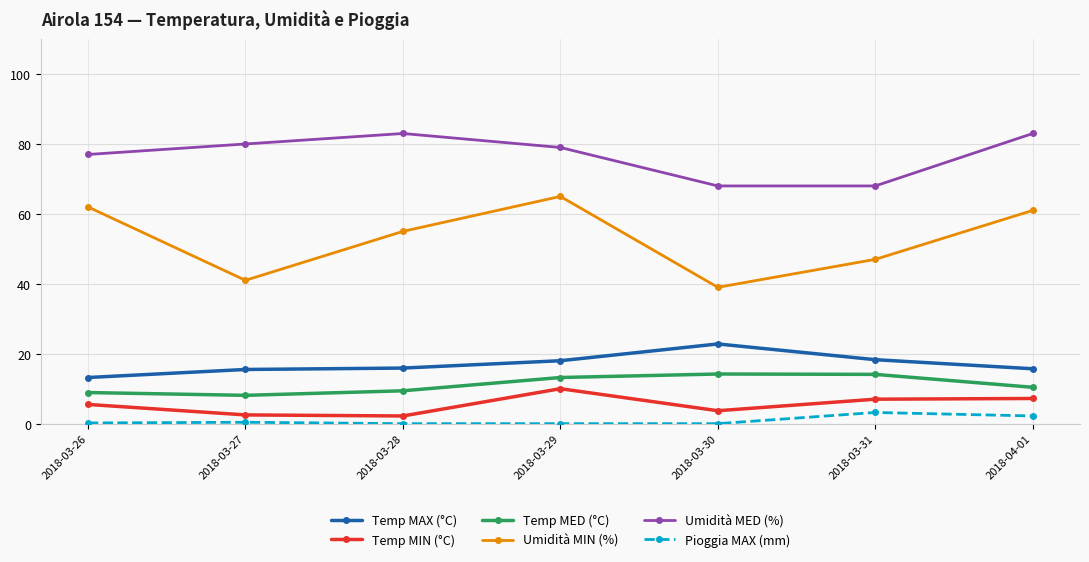

The value of Temp MED (°C) at 2018-03-31 is 20.8. True or false?

False